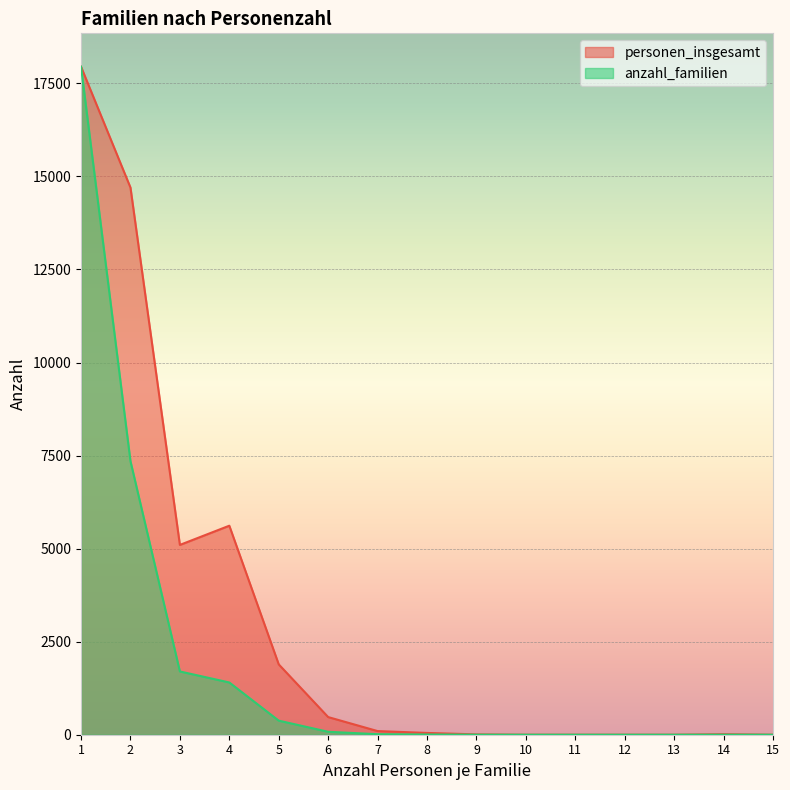

How many values in the personen_insgesamt series exceed 48?

7